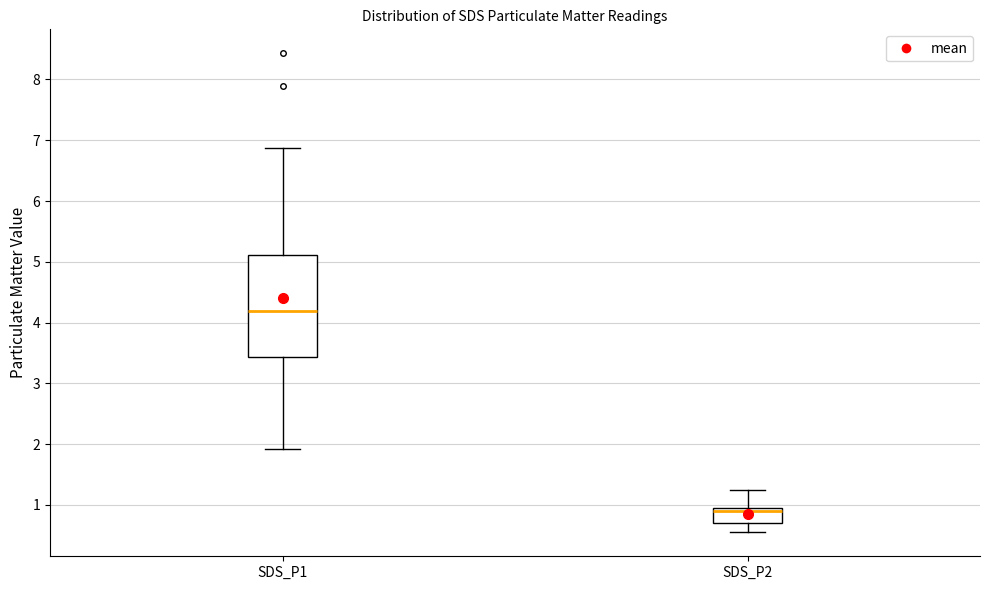

Which box is the tallest, from its lower edge to its upper edge?

SDS_P1